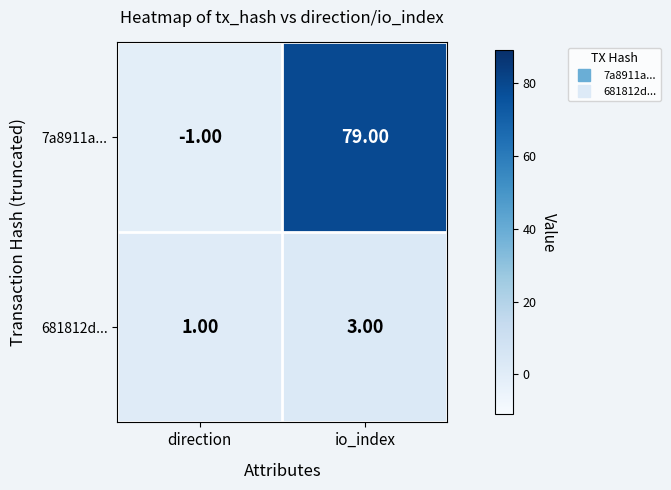

What is the average value of the 7a8911a... series?

39